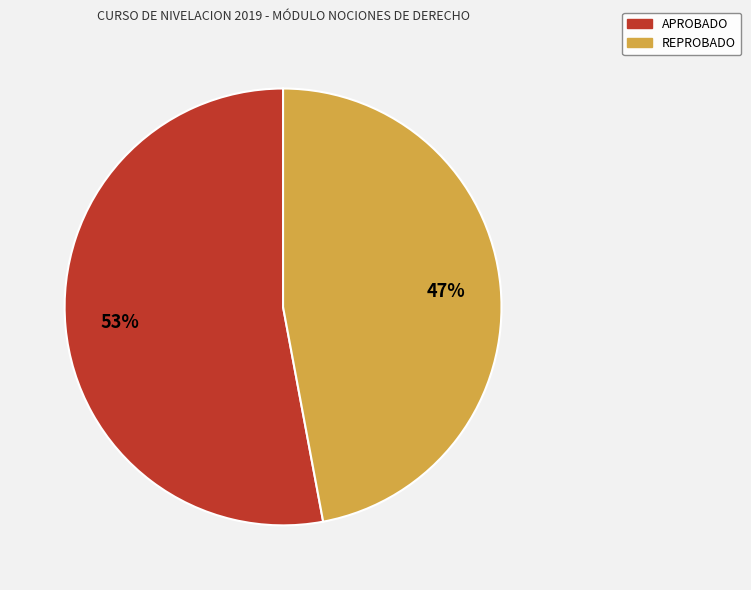

Which category has the smallest portion of the pie?

REPROBADO